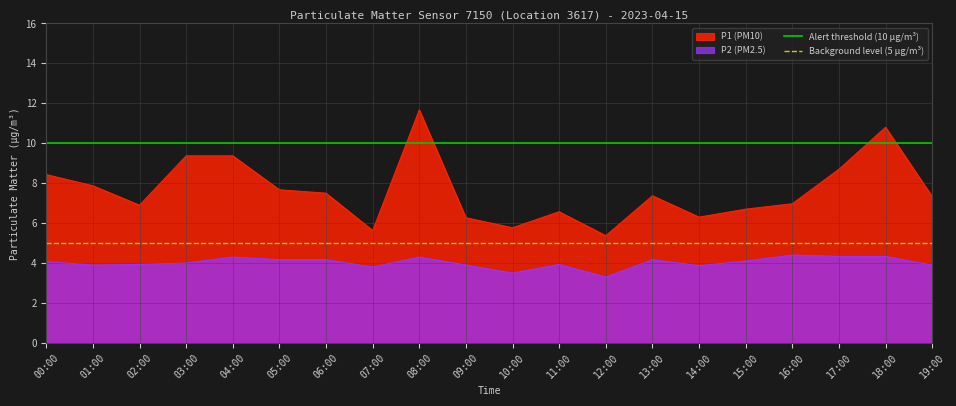

Is the value of Background level (5 µg/m³) at 00:00 greater than the value of Alert threshold (10 µg/m³) at 00:00?

No